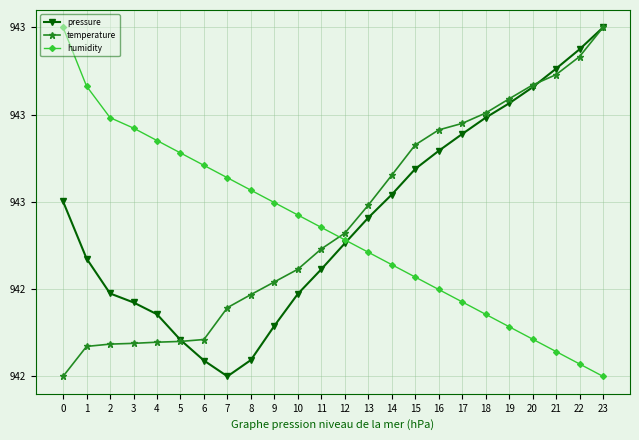

True or false: temperature has more than 1 interior local peaks.

False